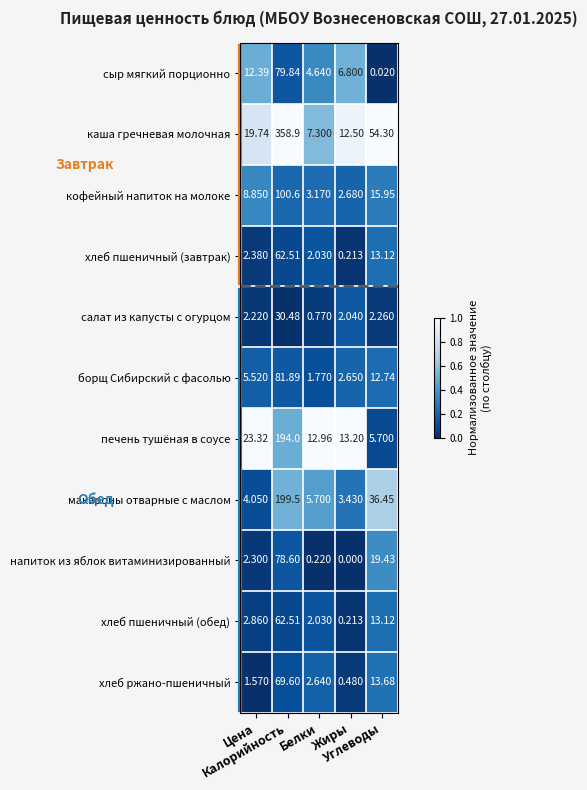

Which series has the largest range (max minus min)?

каша гречневая молочная